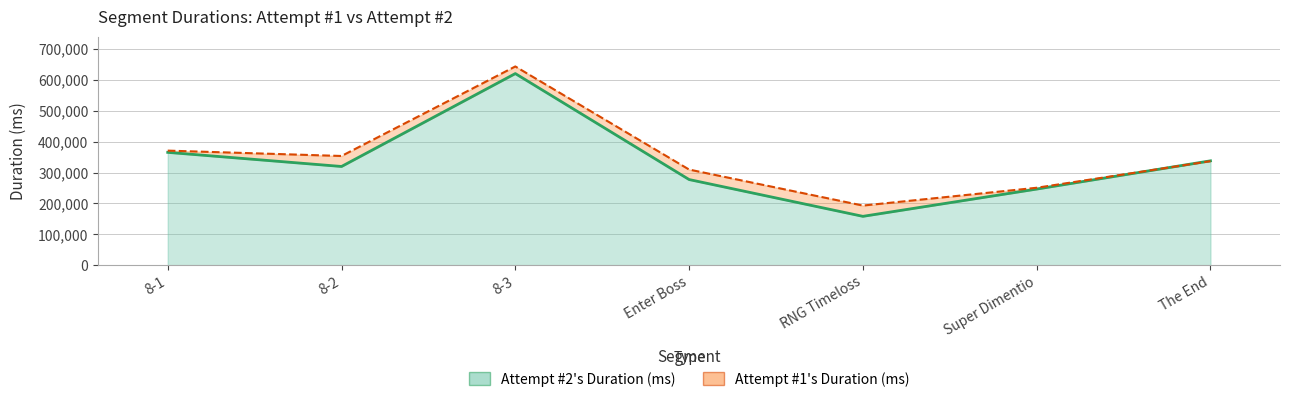

How many values in the Attempt #1's Duration (ms) series are below 336846?

3